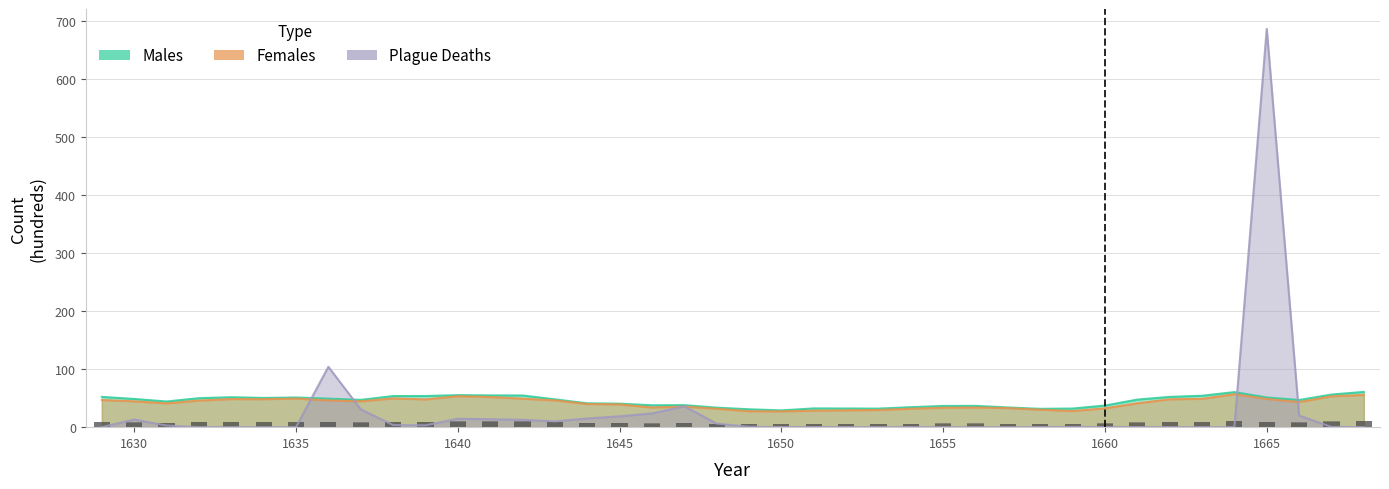

How many bars are there in each group?

3